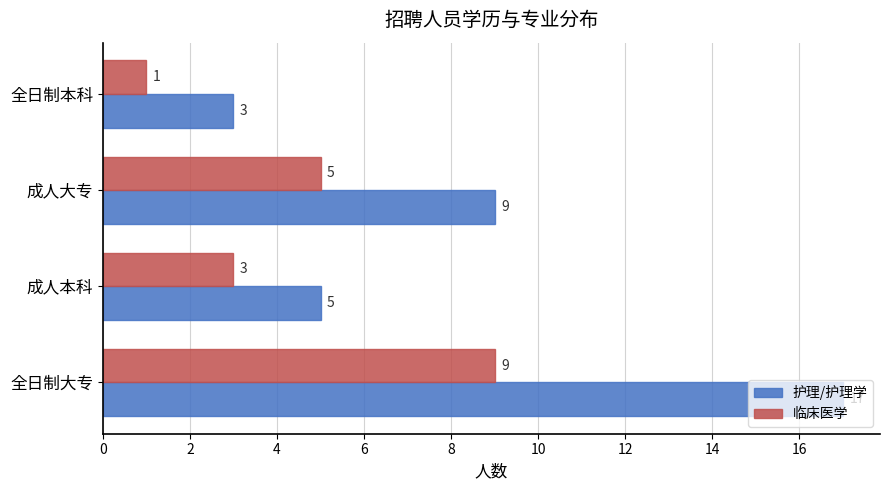

Which series has the largest range (max minus min)?

护理/护理学